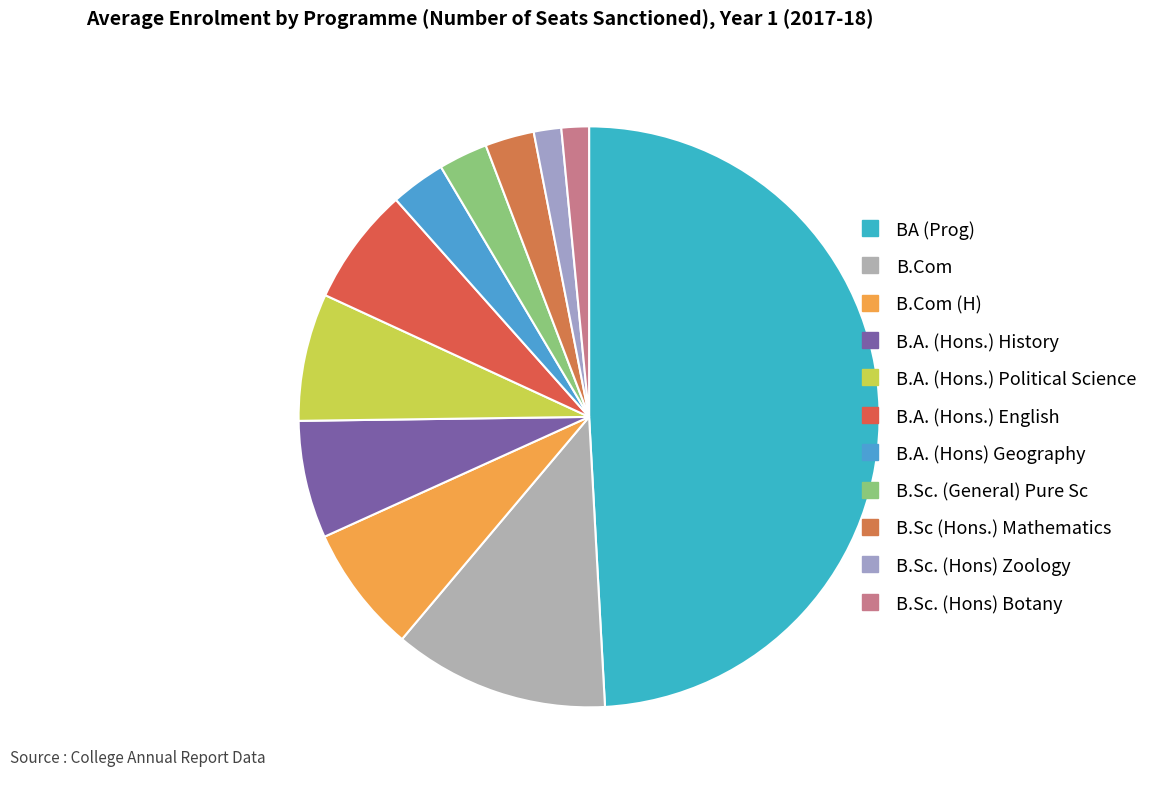

Which category has the smallest portion of the pie?

B.Sc. (Hons) Zoology